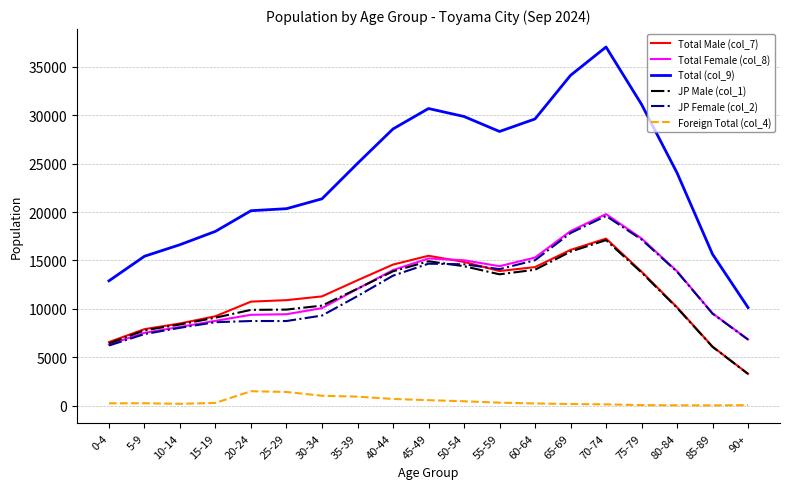

True or false: Total (col_9) and Total Male (col_7) cross at least once.

False